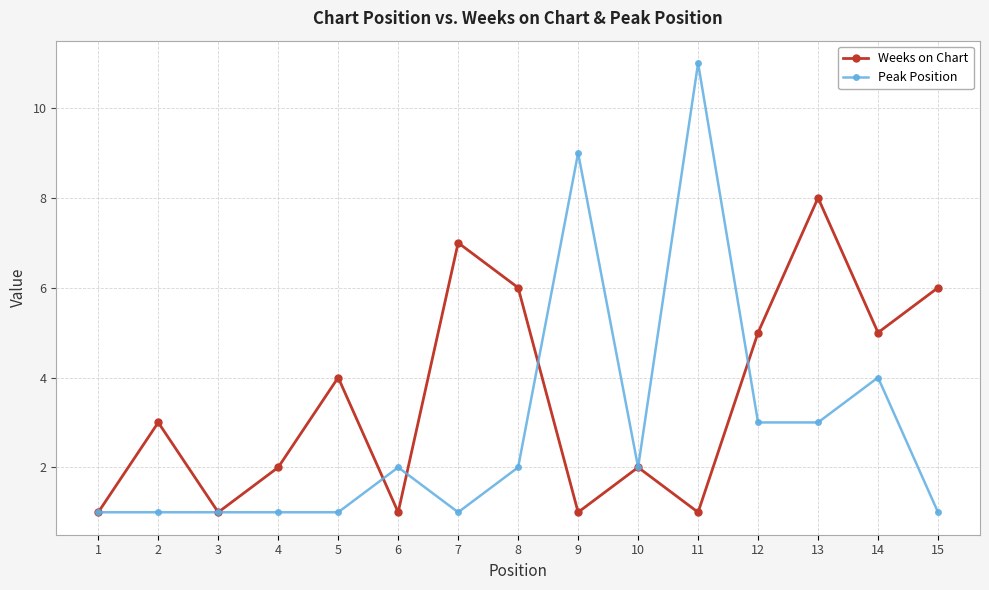

Which series has the largest total across all categories?

Weeks on Chart